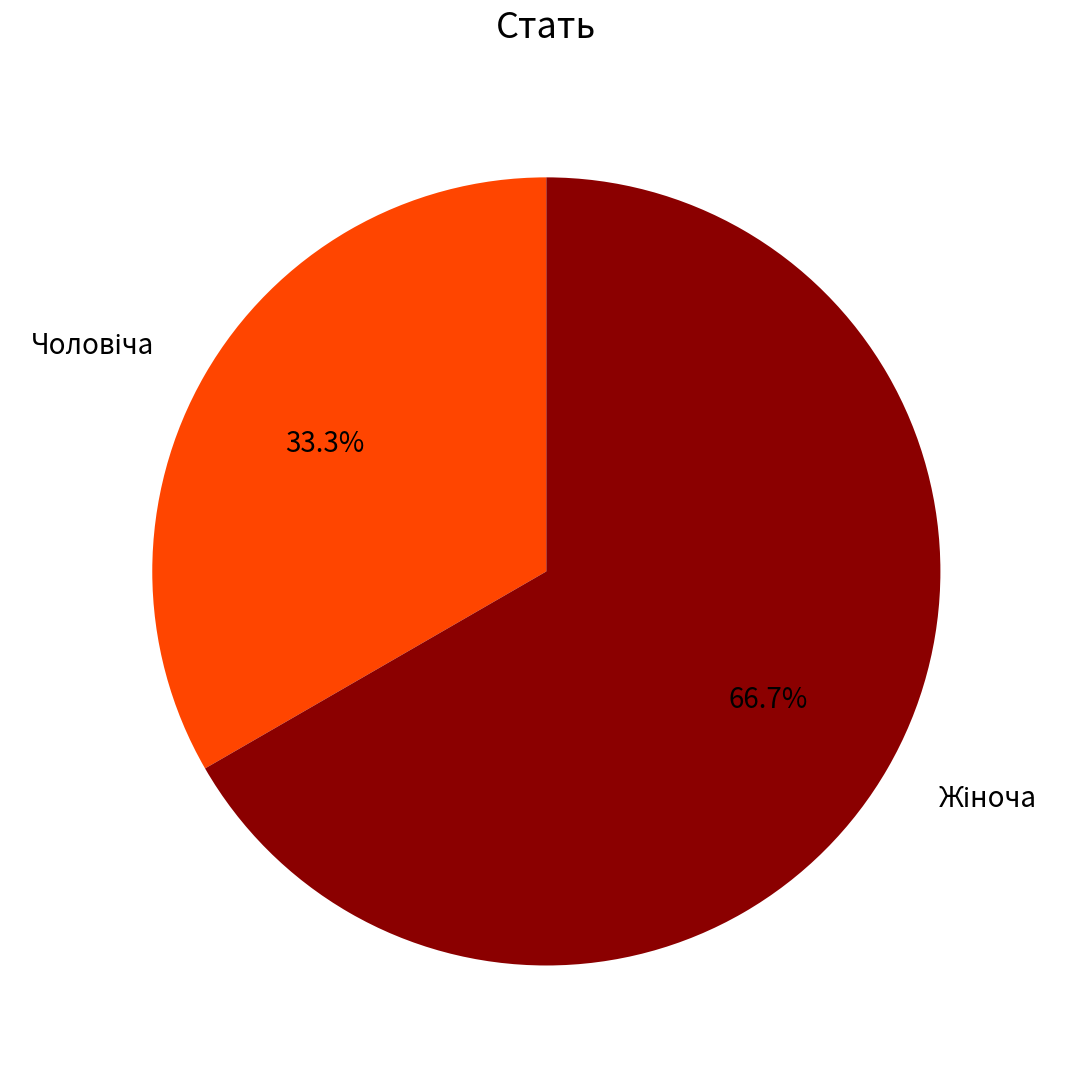

Does any single category account for the majority?

Yes